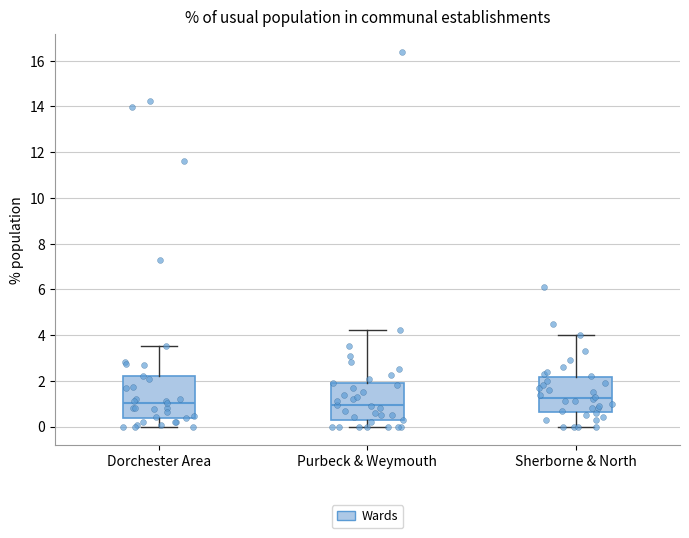

Where does the upper whisker of the box for Purbeck & Weymouth end on the y-axis? The values are not printed on the chart, so give them approximately, as read against the axis.

4.2